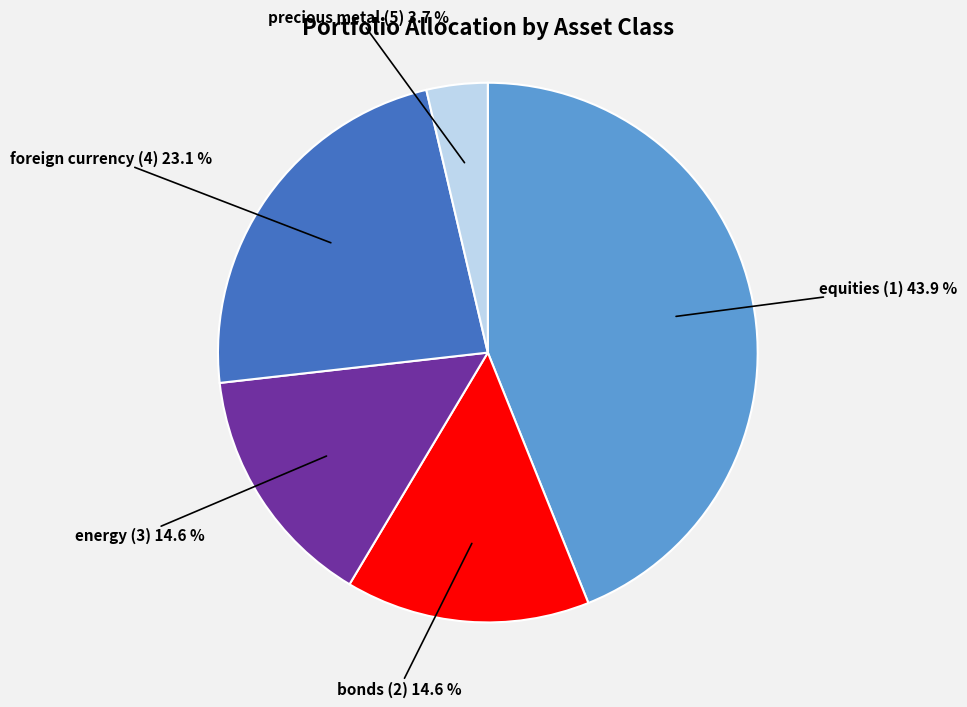

What is the largest slice in the pie chart?

equities (1)